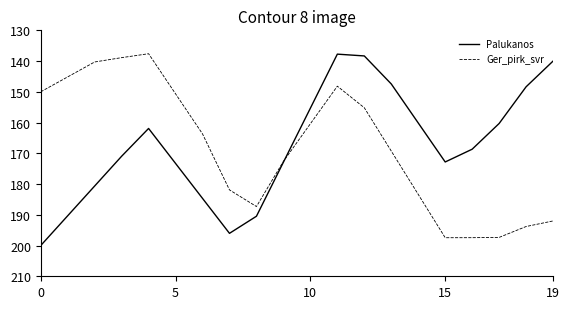

What is the smallest value displayed?

137.6